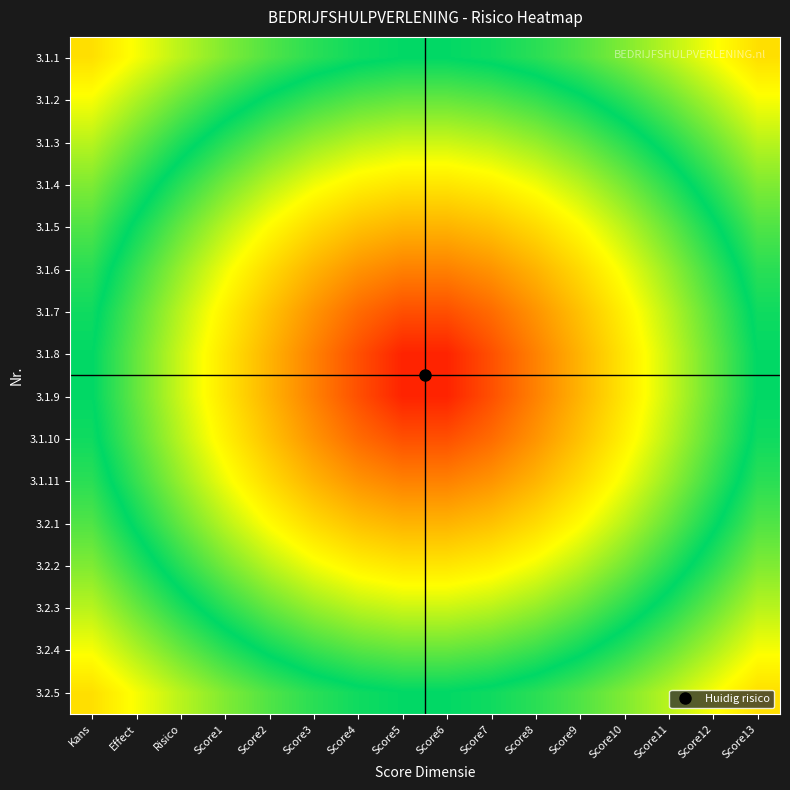

Reading left to right, extract all data points from this chart.

3.1.1: Kans=17.7	Effect=16.5	Risico=15.5	Score1=14.6	Score2=13.8	Score3=13.2	Score4=12.7	Score5=12.5	Score6=12.5	Score7=12.7	Score8=13.2	Score9=13.8	Score10=14.6	Score11=15.5	Score12=16.5	Score13=17.7
3.1.2: Kans=16.5	Effect=15.3	Risico=14.2	Score1=13.2	Score2=12.3	Score3=11.6	Score4=11.1	Score5=10.9	Score6=10.9	Score7=11.1	Score8=11.6	Score9=12.3	Score10=13.2	Score11=14.2	Score12=15.3	Score13=16.5
3.1.3: Kans=15.5	Effect=14.2	Risico=13.0	Score1=11.8	Score2=10.9	Score3=10.1	Score4=9.5	Score5=9.2	Score6=9.2	Score7=9.5	Score8=10.1	Score9=10.9	Score10=11.8	Score11=13.0	Score12=14.2	Score13=15.5
3.1.4: Kans=14.6	Effect=13.2	Risico=11.8	Score1=10.6	Score2=9.5	Score3=8.6	Score4=7.9	Score5=7.5	Score6=7.5	Score7=7.9	Score8=8.6	Score9=9.5	Score10=10.6	Score11=11.8	Score12=13.2	Score13=14.6
3.1.5: Kans=13.8	Effect=12.3	Risico=10.9	Score1=9.5	Score2=8.2	Score3=7.2	Score4=6.3	Score5=5.9	Score6=5.9	Score7=6.3	Score8=7.2	Score9=8.2	Score10=9.5	Score11=10.9	Score12=12.3	Score13=13.8
3.1.6: Kans=13.2	Effect=11.6	Risico=10.1	Score1=8.6	Score2=7.2	Score3=5.9	Score4=4.9	Score5=4.2	Score6=4.2	Score7=4.9	Score8=5.9	Score9=7.2	Score10=8.6	Score11=10.1	Score12=11.6	Score13=13.2
3.1.7: Kans=12.7	Effect=11.1	Risico=9.5	Score1=7.9	Score2=6.3	Score3=4.9	Score4=3.5	Score5=2.6	Score6=2.6	Score7=3.5	Score8=4.9	Score9=6.3	Score10=7.9	Score11=9.5	Score12=11.1	Score13=12.7
3.1.8: Kans=12.5	Effect=10.9	Risico=9.2	Score1=7.5	Score2=5.9	Score3=4.2	Score4=2.6	Score5=1.2	Score6=1.2	Score7=2.6	Score8=4.2	Score9=5.9	Score10=7.5	Score11=9.2	Score12=10.9	Score13=12.5
3.1.9: Kans=12.5	Effect=10.9	Risico=9.2	Score1=7.5	Score2=5.9	Score3=4.2	Score4=2.6	Score5=1.2	Score6=1.2	Score7=2.6	Score8=4.2	Score9=5.9	Score10=7.5	Score11=9.2	Score12=10.9	Score13=12.5
3.1.10: Kans=12.7	Effect=11.1	Risico=9.5	Score1=7.9	Score2=6.3	Score3=4.9	Score4=3.5	Score5=2.6	Score6=2.6	Score7=3.5	Score8=4.9	Score9=6.3	Score10=7.9	Score11=9.5	Score12=11.1	Score13=12.7
3.1.11: Kans=13.2	Effect=11.6	Risico=10.1	Score1=8.6	Score2=7.2	Score3=5.9	Score4=4.9	Score5=4.2	Score6=4.2	Score7=4.9	Score8=5.9	Score9=7.2	Score10=8.6	Score11=10.1	Score12=11.6	Score13=13.2
3.2.1: Kans=13.8	Effect=12.3	Risico=10.9	Score1=9.5	Score2=8.2	Score3=7.2	Score4=6.3	Score5=5.9	Score6=5.9	Score7=6.3	Score8=7.2	Score9=8.2	Score10=9.5	Score11=10.9	Score12=12.3	Score13=13.8
3.2.2: Kans=14.6	Effect=13.2	Risico=11.8	Score1=10.6	Score2=9.5	Score3=8.6	Score4=7.9	Score5=7.5	Score6=7.5	Score7=7.9	Score8=8.6	Score9=9.5	Score10=10.6	Score11=11.8	Score12=13.2	Score13=14.6
3.2.3: Kans=15.5	Effect=14.2	Risico=13.0	Score1=11.8	Score2=10.9	Score3=10.1	Score4=9.5	Score5=9.2	Score6=9.2	Score7=9.5	Score8=10.1	Score9=10.9	Score10=11.8	Score11=13.0	Score12=14.2	Score13=15.5
3.2.4: Kans=16.5	Effect=15.3	Risico=14.2	Score1=13.2	Score2=12.3	Score3=11.6	Score4=11.1	Score5=10.9	Score6=10.9	Score7=11.1	Score8=11.6	Score9=12.3	Score10=13.2	Score11=14.2	Score12=15.3	Score13=16.5
3.2.5: Kans=17.7	Effect=16.5	Risico=15.5	Score1=14.6	Score2=13.8	Score3=13.2	Score4=12.7	Score5=12.5	Score6=12.5	Score7=12.7	Score8=13.2	Score9=13.8	Score10=14.6	Score11=15.5	Score12=16.5	Score13=17.7